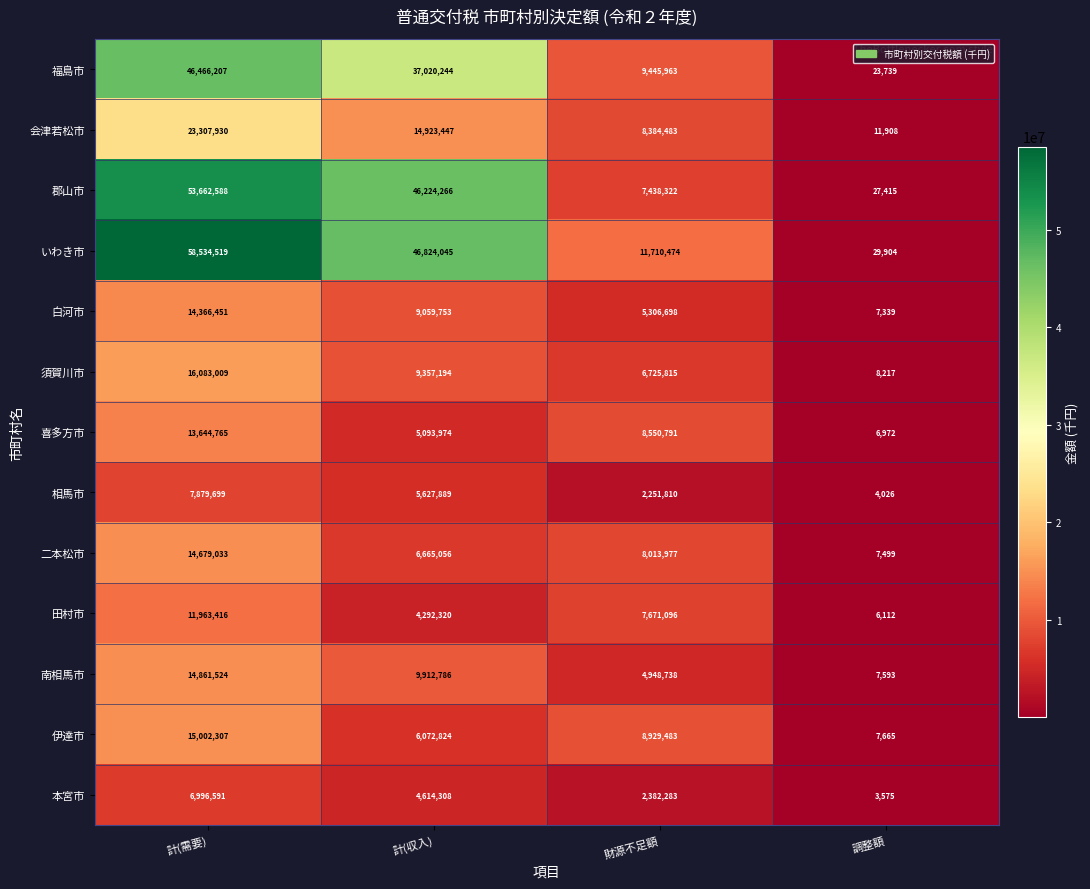

What is the sum of the 郡山市 values at 計(需要) and 計(収入)?

99886854